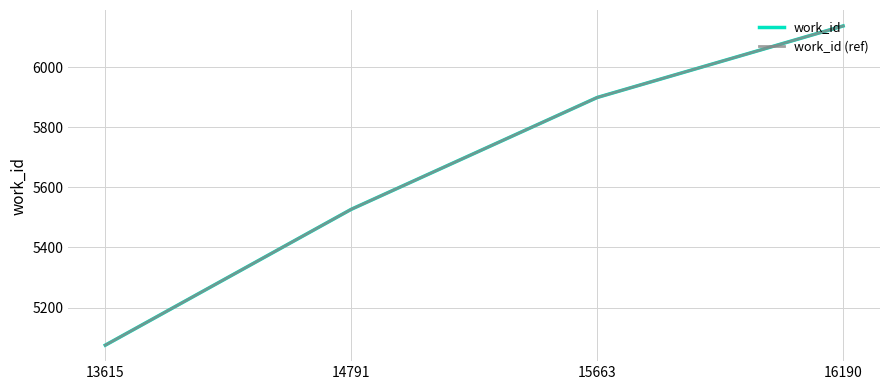

Rank the series at 16190 from highest to lowest value.

work_id, work_id (ref)